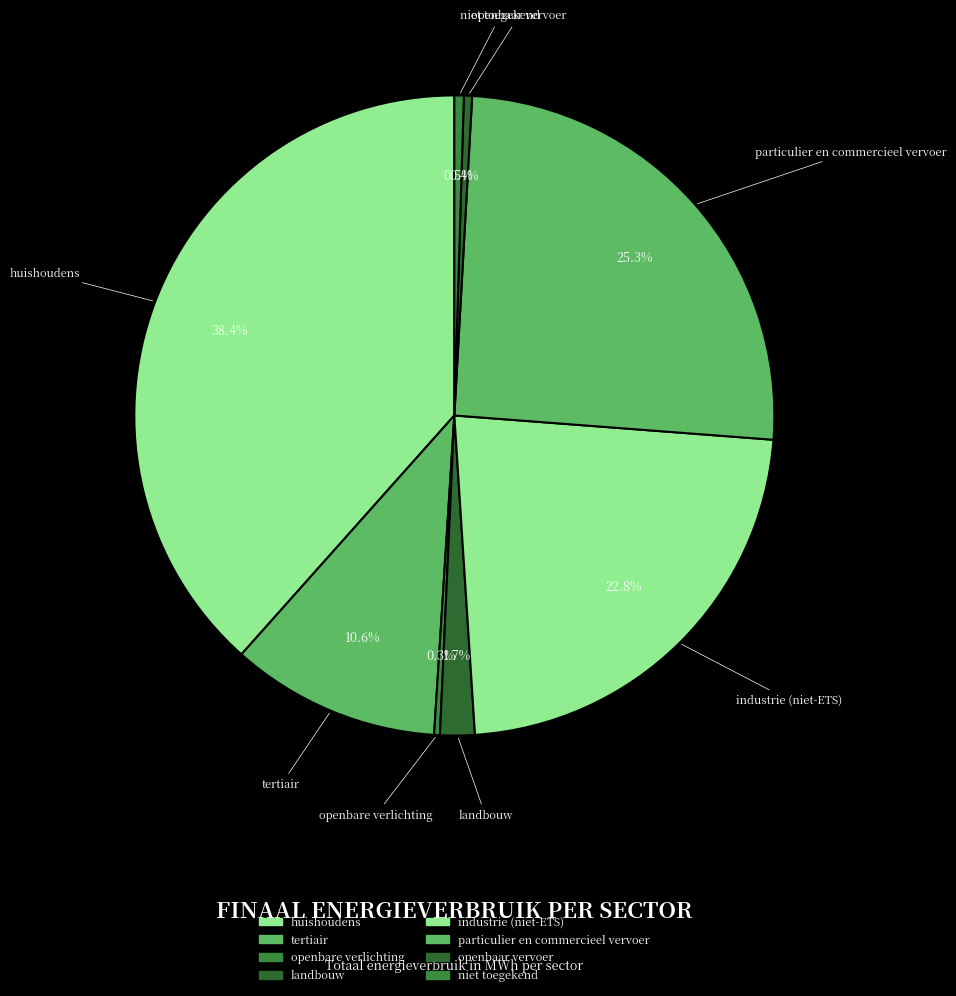

How many slices are in this pie chart?

8